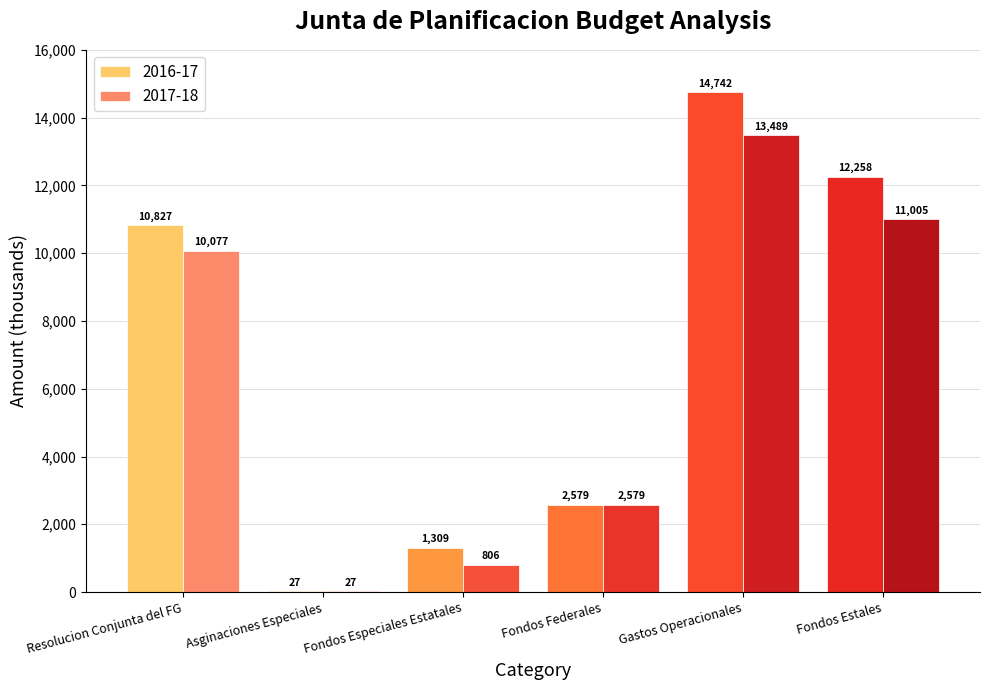

What is the approximate value of 2016-17 at Resolucion Conjunta del FG?

10827